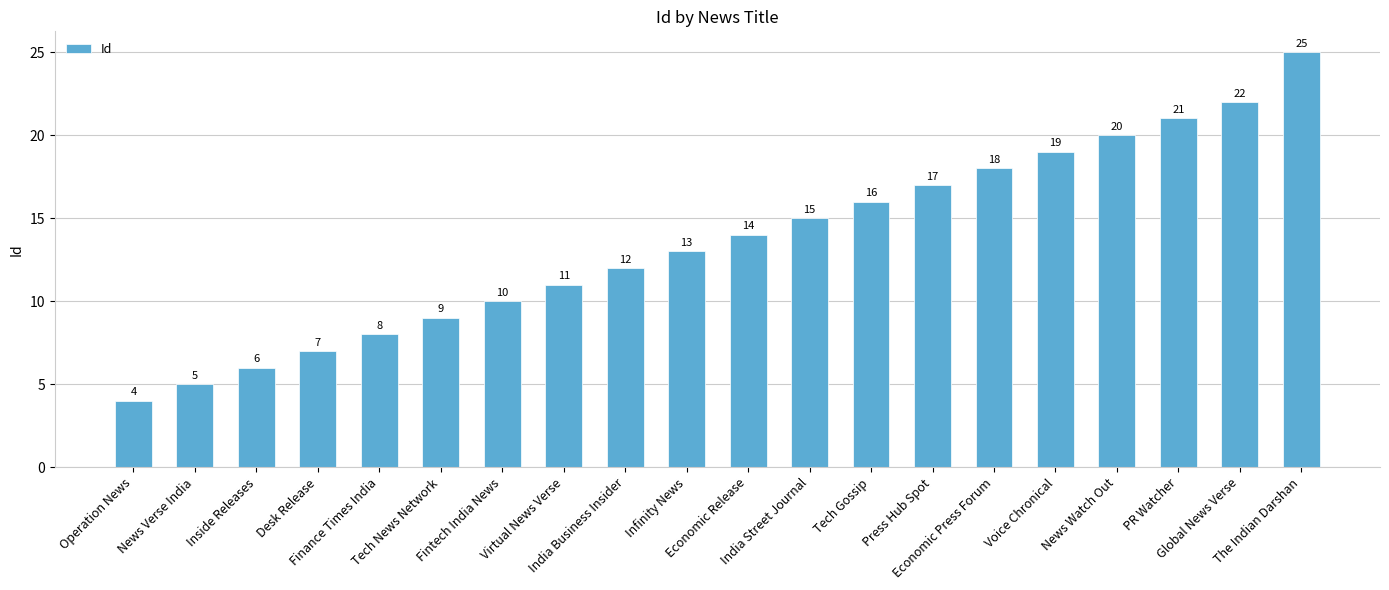

Reading right to left, list all the values displayed in this chart.

The Indian Darshan=25	Global News Verse=22	PR Watcher=21	News Watch Out=20	Voice Chronical=19	Economic Press Forum=18	Press Hub Spot=17	Tech Gossip=16	India Street Journal=15	Economic Release=14	Infinity News=13	India Business Insider=12	Virtual News Verse=11	Fintech India News=10	Tech News Network=9	Finance Times India=8	Desk Release=7	Inside Releases=6	News Verse India=5	Operation News=4